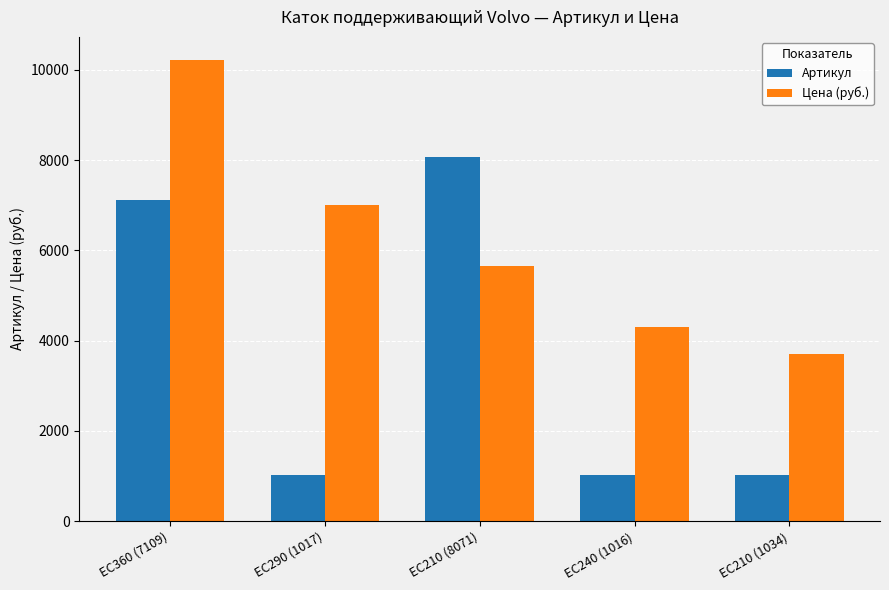

List the series in order of their peak value, lowest first.

Артикул, Цена (руб.)